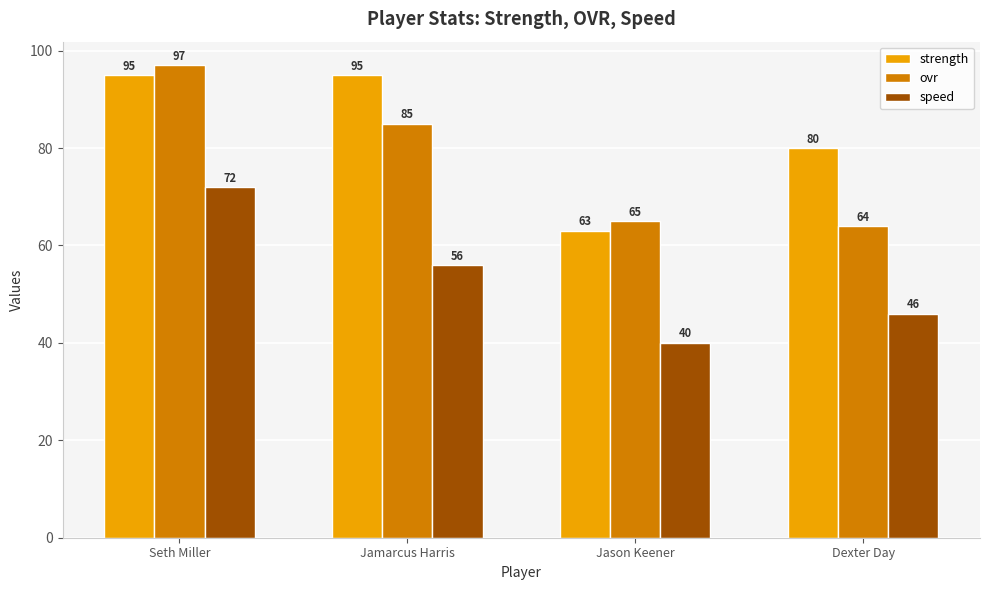

Rank the series by their maximum value, from lowest to highest.

speed, strength, ovr